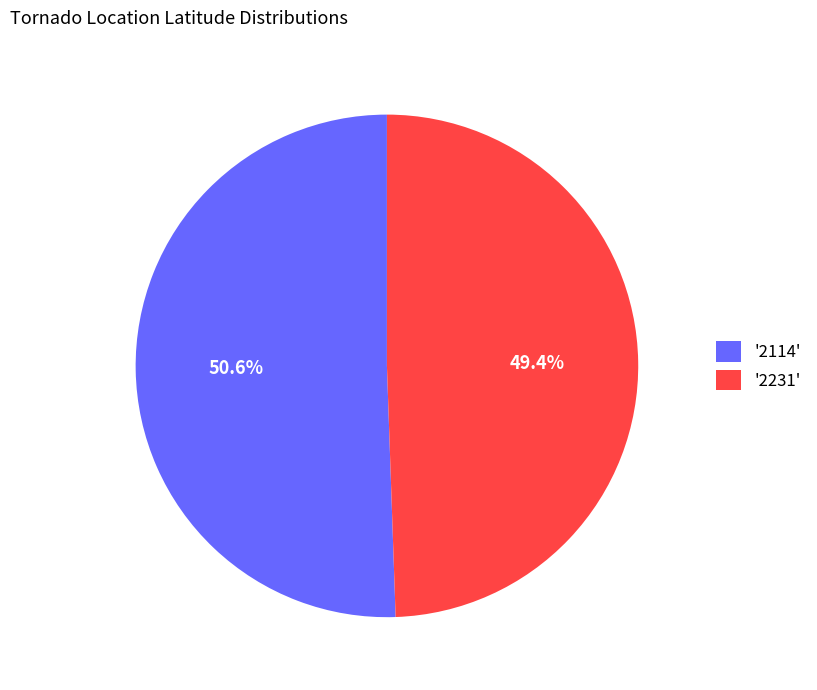

What percentage is NOT represented by '2114'?

49.4%